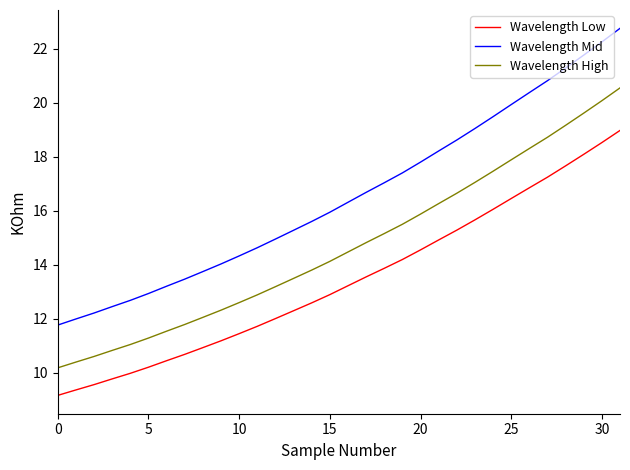

True or false: Wavelength Low has more than 2 interior local peaks.

False